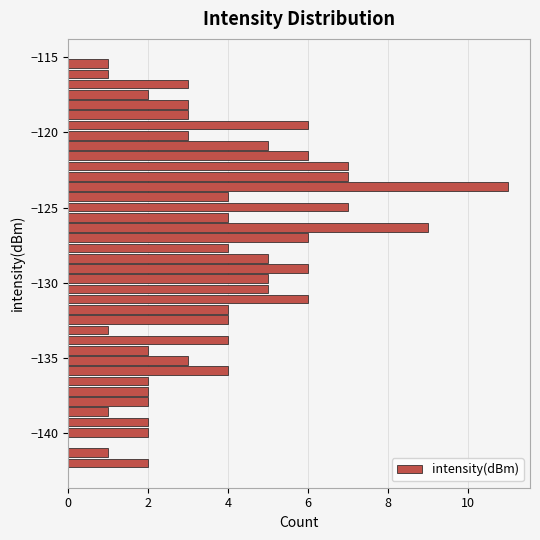

Around what value on the y-axis is the longest bar? Give the approximate position of its centre, as read against the axis.

-123.5